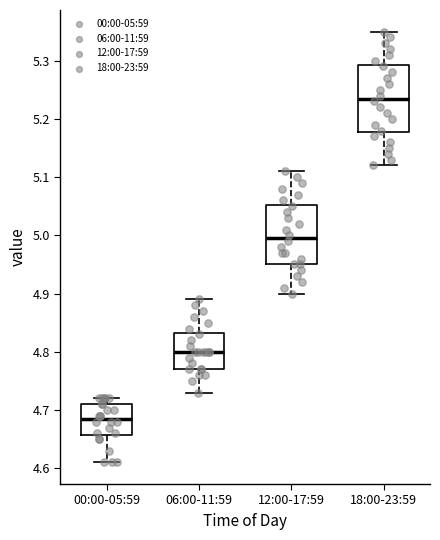

Comparing the boxes themselves (not the whiskers), which one is the tallest?

18:00-23:59